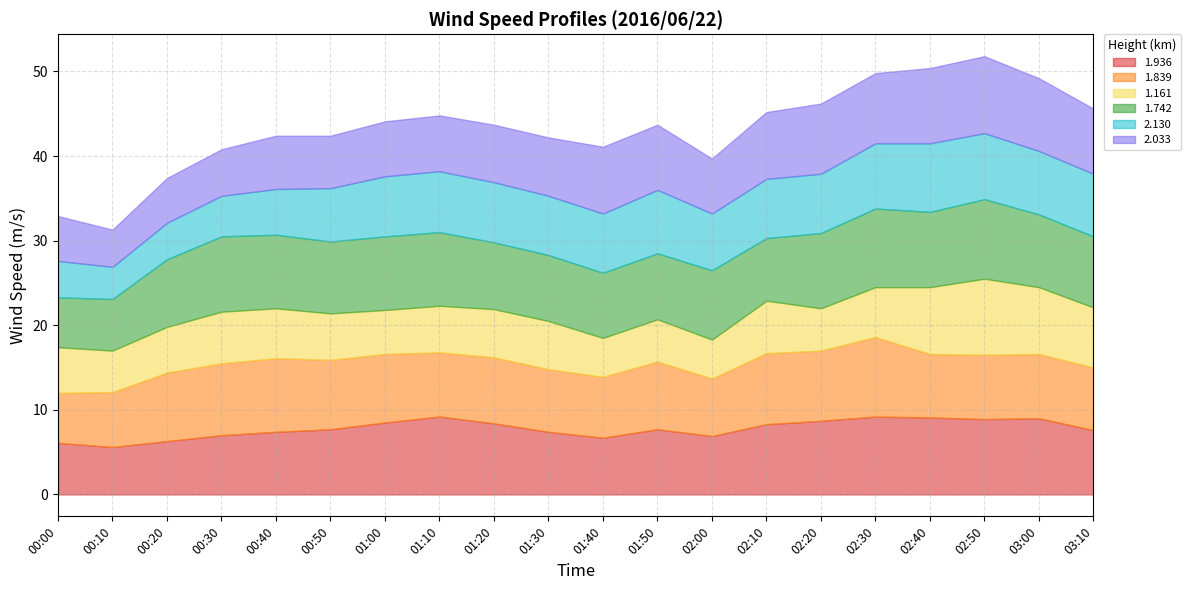

Between 00:50 and 02:20, which series saw the biggest shift?

2.033